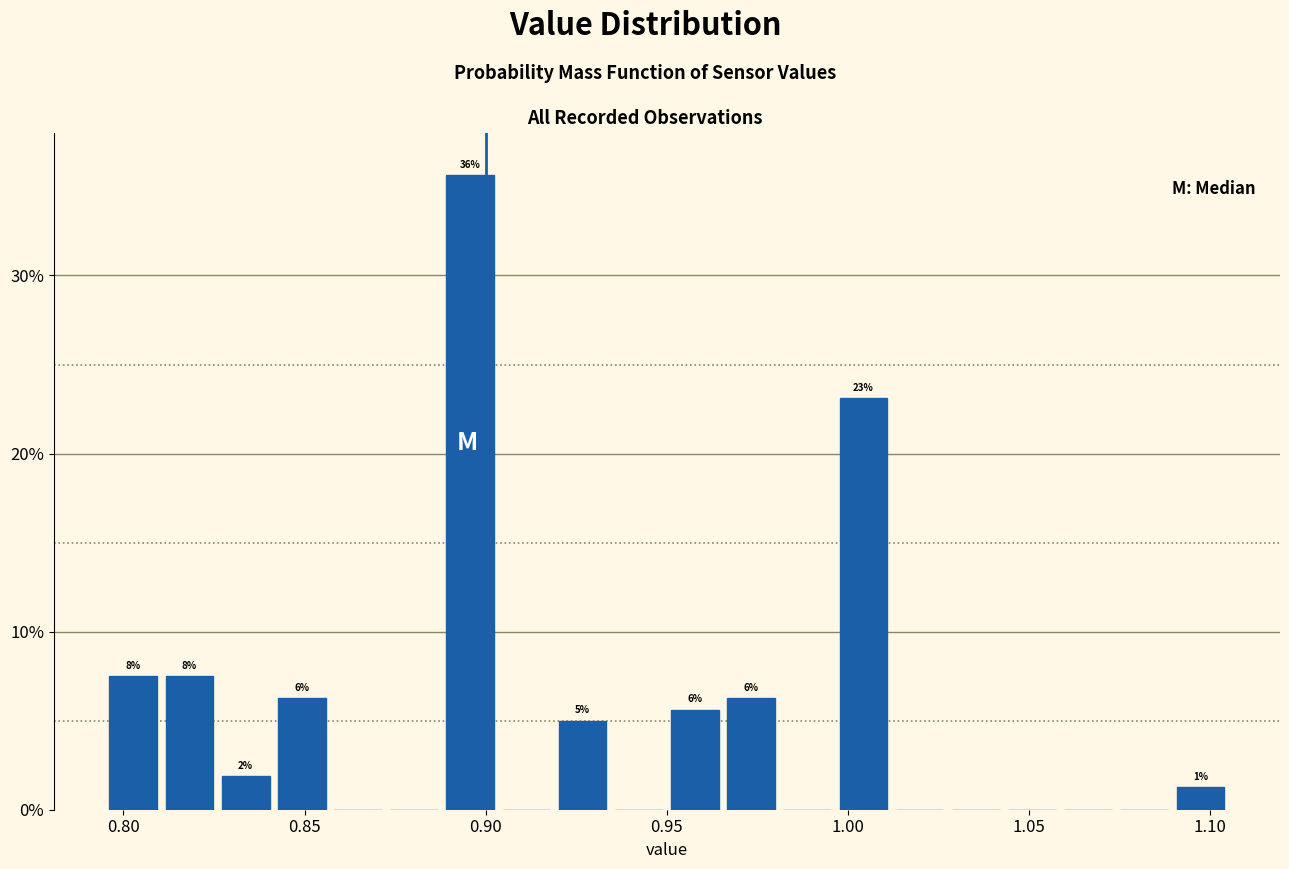

Around what value on the x-axis is the tallest bar? Give the approximate position of its centre, as read against the axis.

0.895